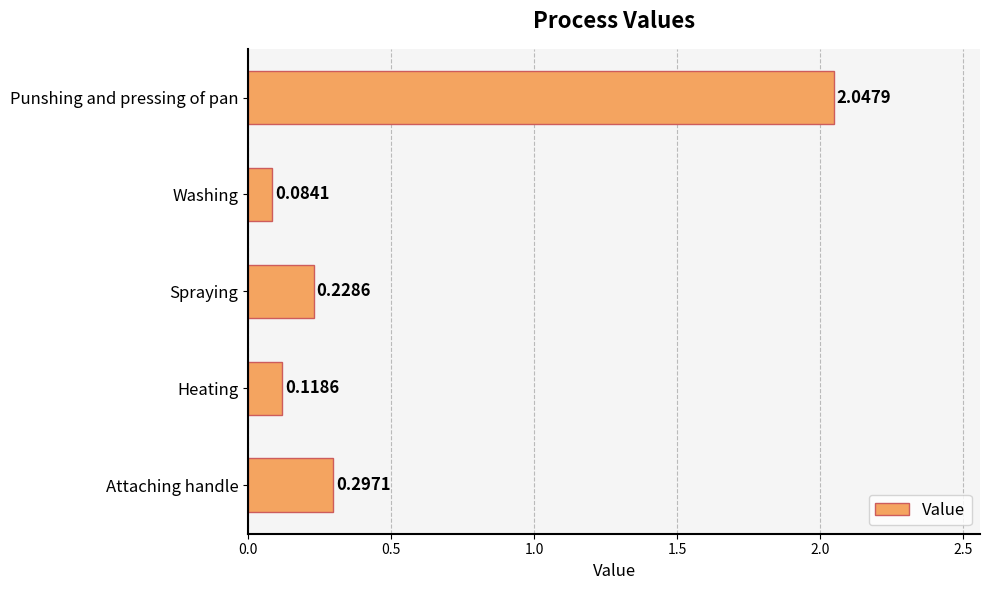

How many data points does each series have?

5